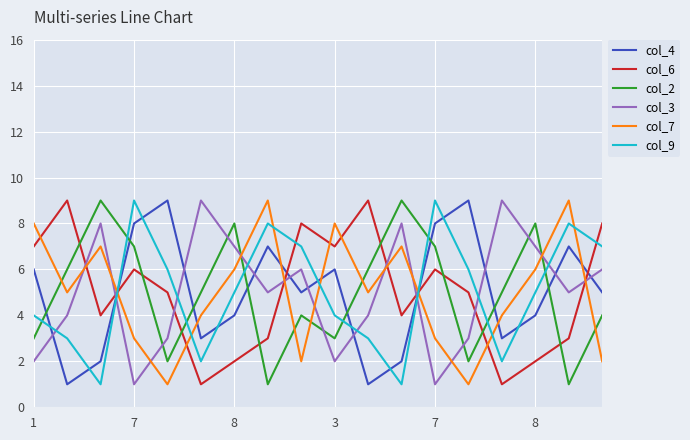

Reading left to right, list all the values displayed in this chart.

col_4: 6	1	2	8	9	3	4	7	5	6	1	2	8	9	3	4	7	5
col_6: 7	9	4	6	5	1	2	3	8	7	9	4	6	5	1	2	3	8
col_2: 3	6	9	7	2	5	8	1	4	3	6	9	7	2	5	8	1	4
col_3: 2	4	8	1	3	9	7	5	6	2	4	8	1	3	9	7	5	6
col_7: 8	5	7	3	1	4	6	9	2	8	5	7	3	1	4	6	9	2
col_9: 4	3	1	9	6	2	5	8	7	4	3	1	9	6	2	5	8	7